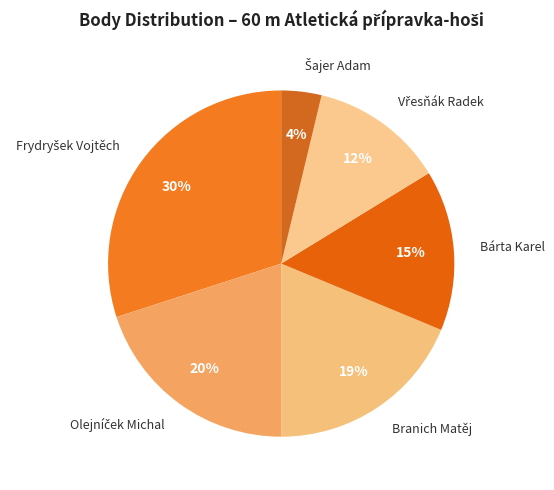

To the nearest percent, what is the average slice percentage?

17%